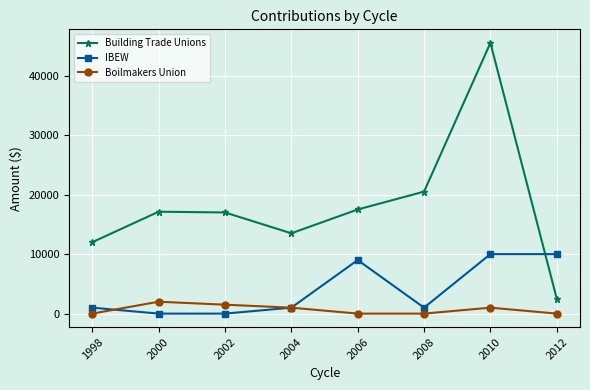

Rank the series by their average value, from lowest to highest.

Boilmakers Union, IBEW, Building Trade Unions